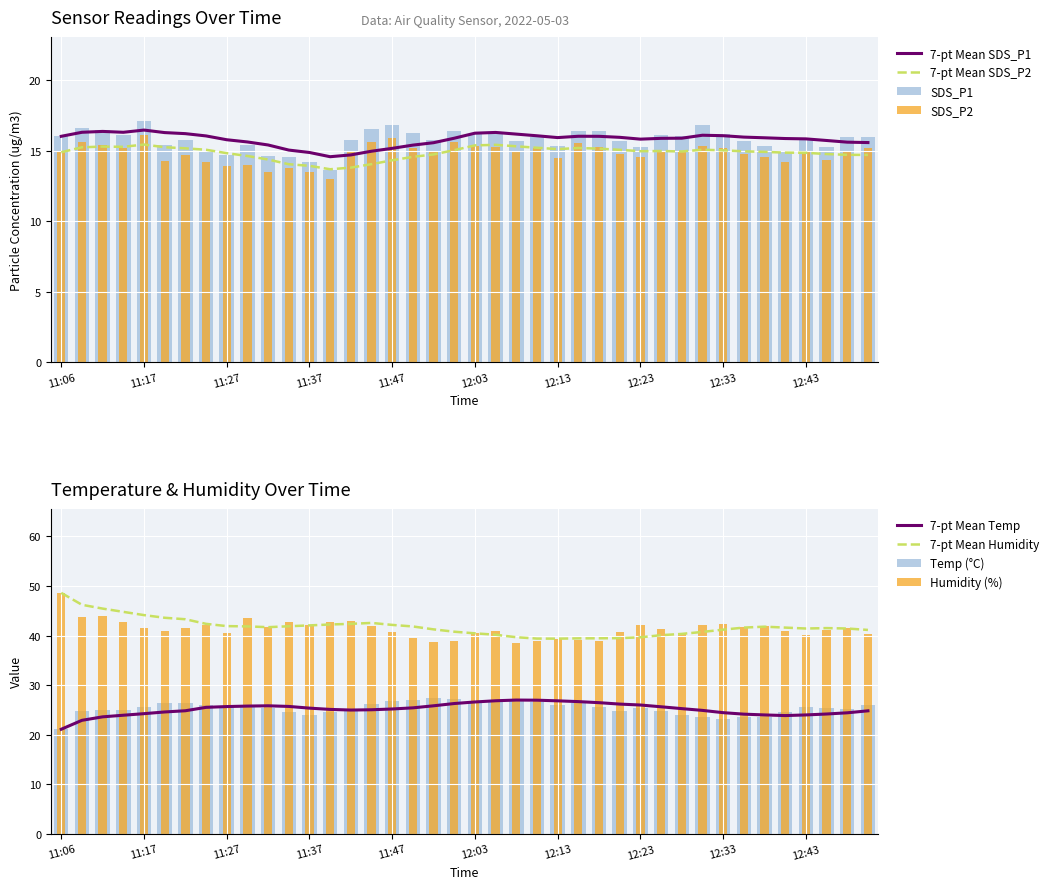

Reading right to left, extract all data points from this chart.

SDS_P1: 16.0	16.0	15.3	15.9	14.9	15.3	15.7	16.2	16.8	16.1	16.1	15.3	15.7	16.4	16.4	15.3	16.0	15.7	16.2	16.2	16.4	15.8	16.2	16.8	16.5	15.8	13.7	14.2	14.6	14.6	15.4	14.7	14.9	15.8	15.4	17.1	16.1	16.5	16.6	16.0
SDS_P2: 15.2	15.0	14.4	14.9	14.2	14.5	14.8	15.2	15.4	15.0	15.0	14.6	14.8	15.3	15.5	14.5	15.2	14.9	15.3	15.4	15.6	15.0	15.2	15.9	15.6	15.0	13.0	13.5	13.8	13.5	14.0	13.9	14.2	14.7	14.3	16.1	15.2	15.4	15.6	14.9
Temp: 26.0	25.2	25.3	25.6	24.5	23.6	23.5	23.2	23.5	24.0	24.7	25.4	24.7	25.6	26.4	26.0	26.6	27.2	26.7	26.7	27.1	27.5	26.9	26.8	26.2	25.0	24.5	23.9	24.6	25.3	25.7	25.8	25.9	26.3	26.3	25.5	24.9	25.0	24.7	21.1
Humidity: 40.3	41.6	41.2	40.1	40.9	42.0	41.8	42.3	42.2	40.6	41.4	42.2	40.7	38.9	39.1	39.4	38.8	38.4	41.0	40.5	38.8	38.7	39.5	40.7	41.9	43.0	42.8	42.1	42.8	41.7	43.5	40.6	42.1	41.5	40.9	41.5	42.8	43.9	43.8	48.6